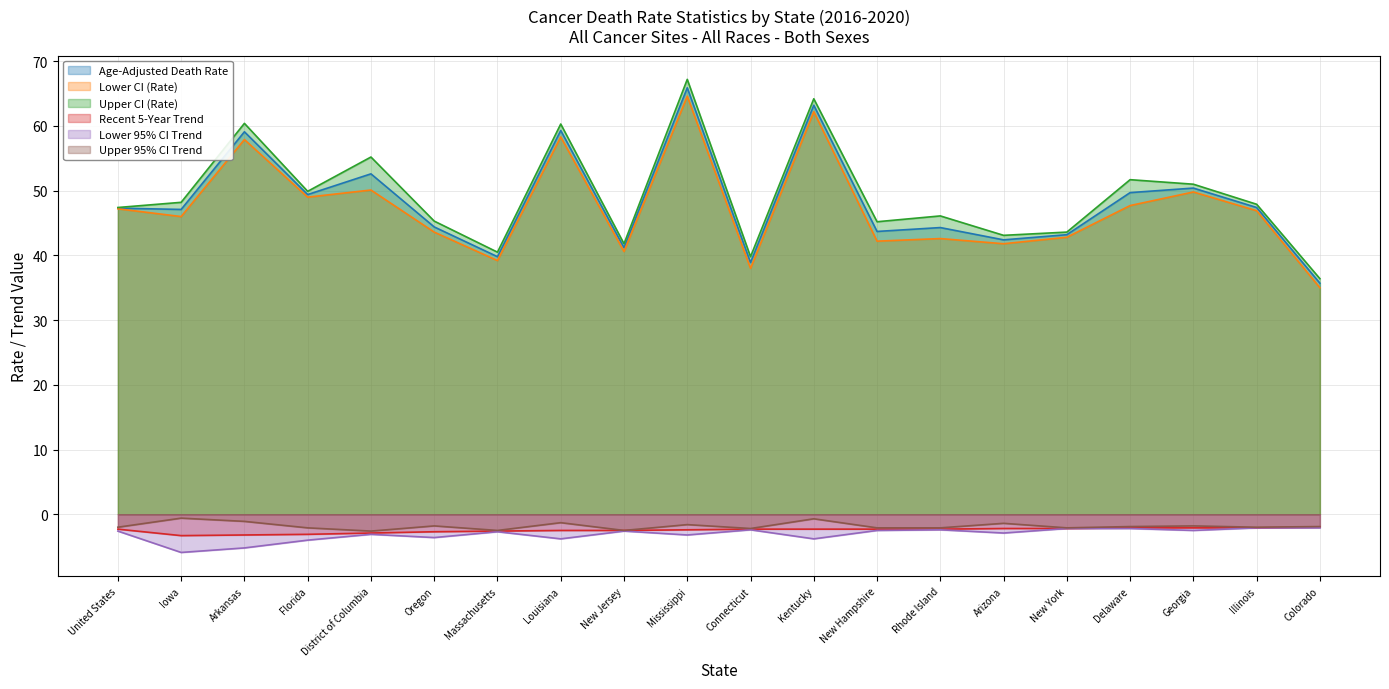

List the series in order of their peak value, lowest first.

Lower 95% CI Trend, Recent 5-Year Trend, Upper 95% CI Trend, Lower CI (Rate), Age-Adjusted Death Rate, Upper CI (Rate)